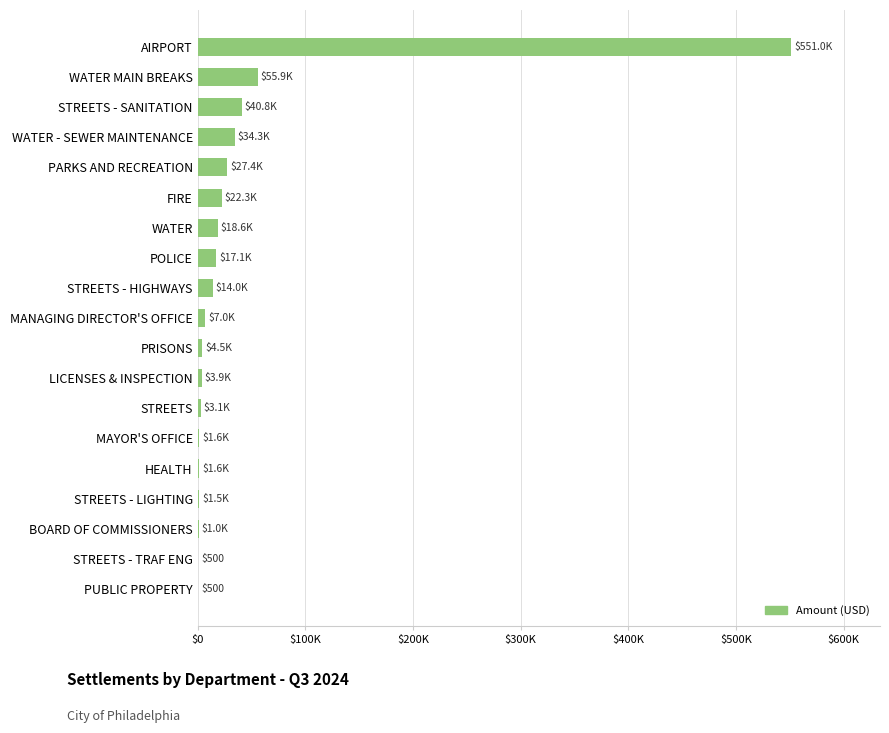

Are the bars horizontal?

Yes